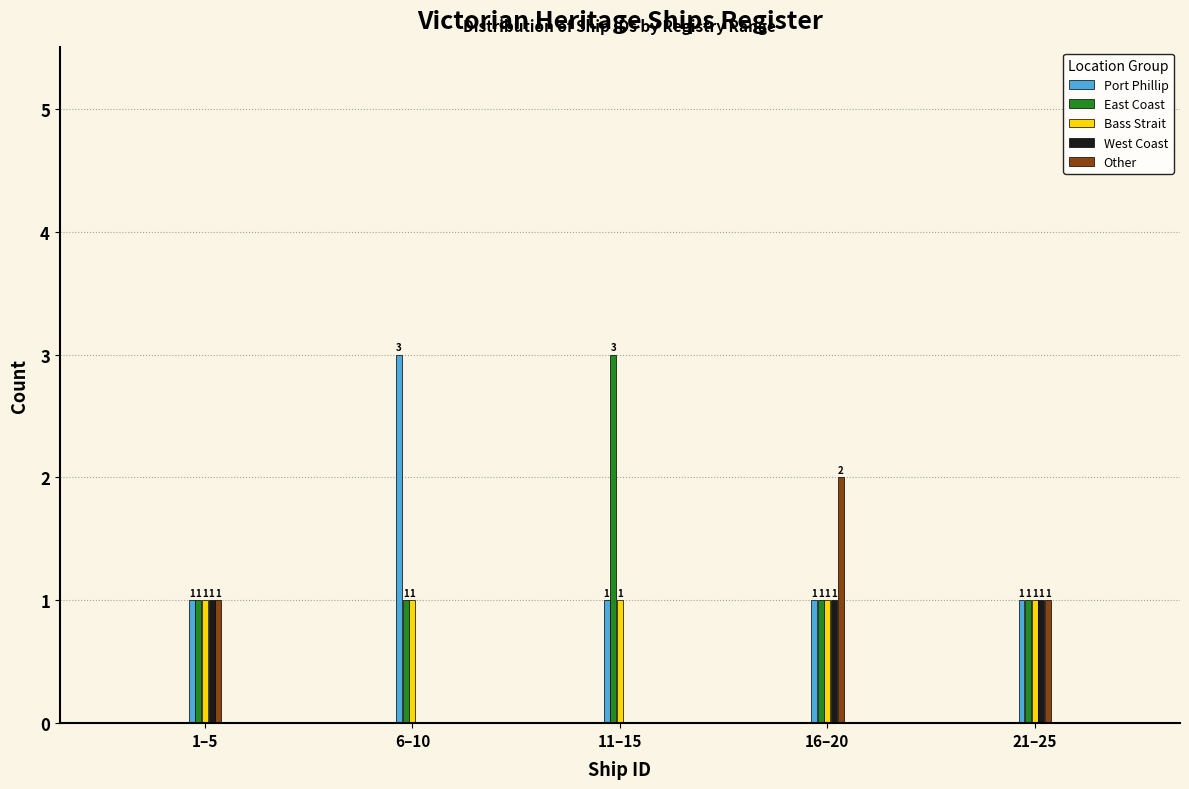

Reading left to right, transcribe all the data shown in this chart.

Port Phillip: 1–5=1	6–10=3	11–15=1	16–20=1	21–25=1
East Coast: 1–5=1	6–10=1	11–15=3	16–20=1	21–25=1
Bass Strait: 1–5=1	6–10=1	11–15=1	16–20=1	21–25=1
West Coast: 1–5=1	6–10=0	11–15=0	16–20=1	21–25=1
Other: 1–5=1	6–10=0	11–15=0	16–20=2	21–25=1